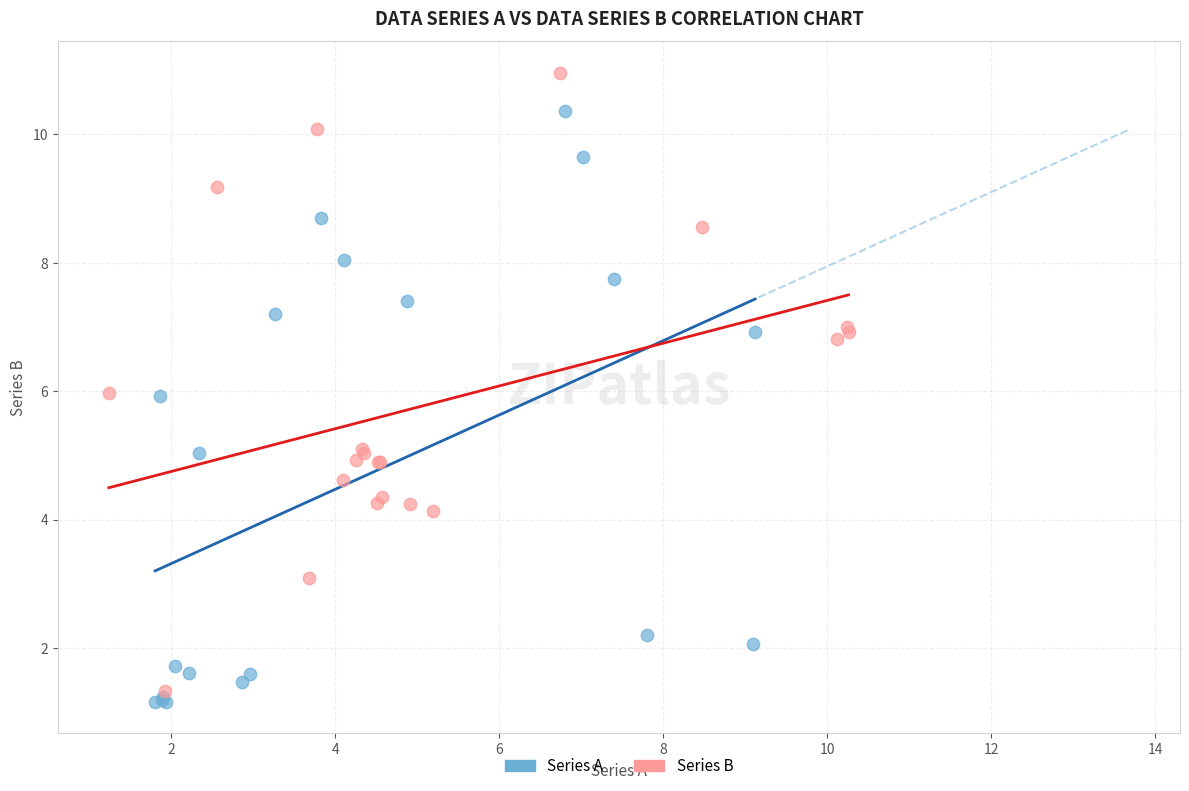

Which series contains the highest Y value?

Series B